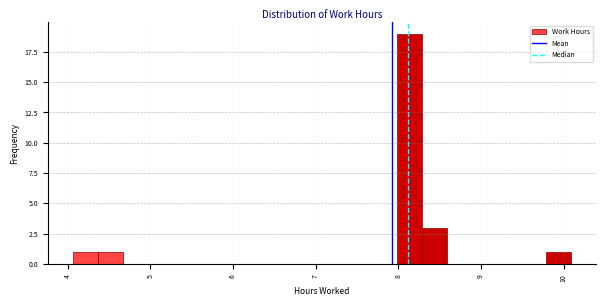

Around what value on the x-axis is the tallest bar? Give the approximate position of its centre, as read against the axis.

8.1